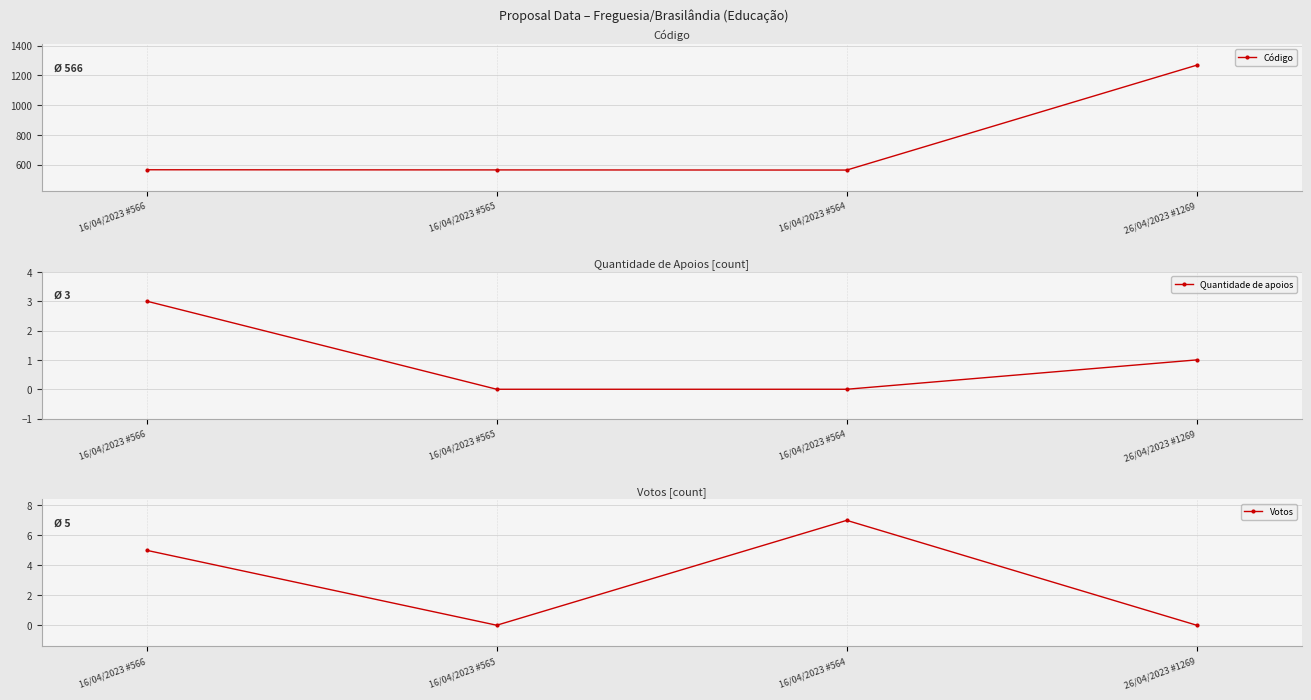

How many data points in Quantidade de apoios are less than 1?

2